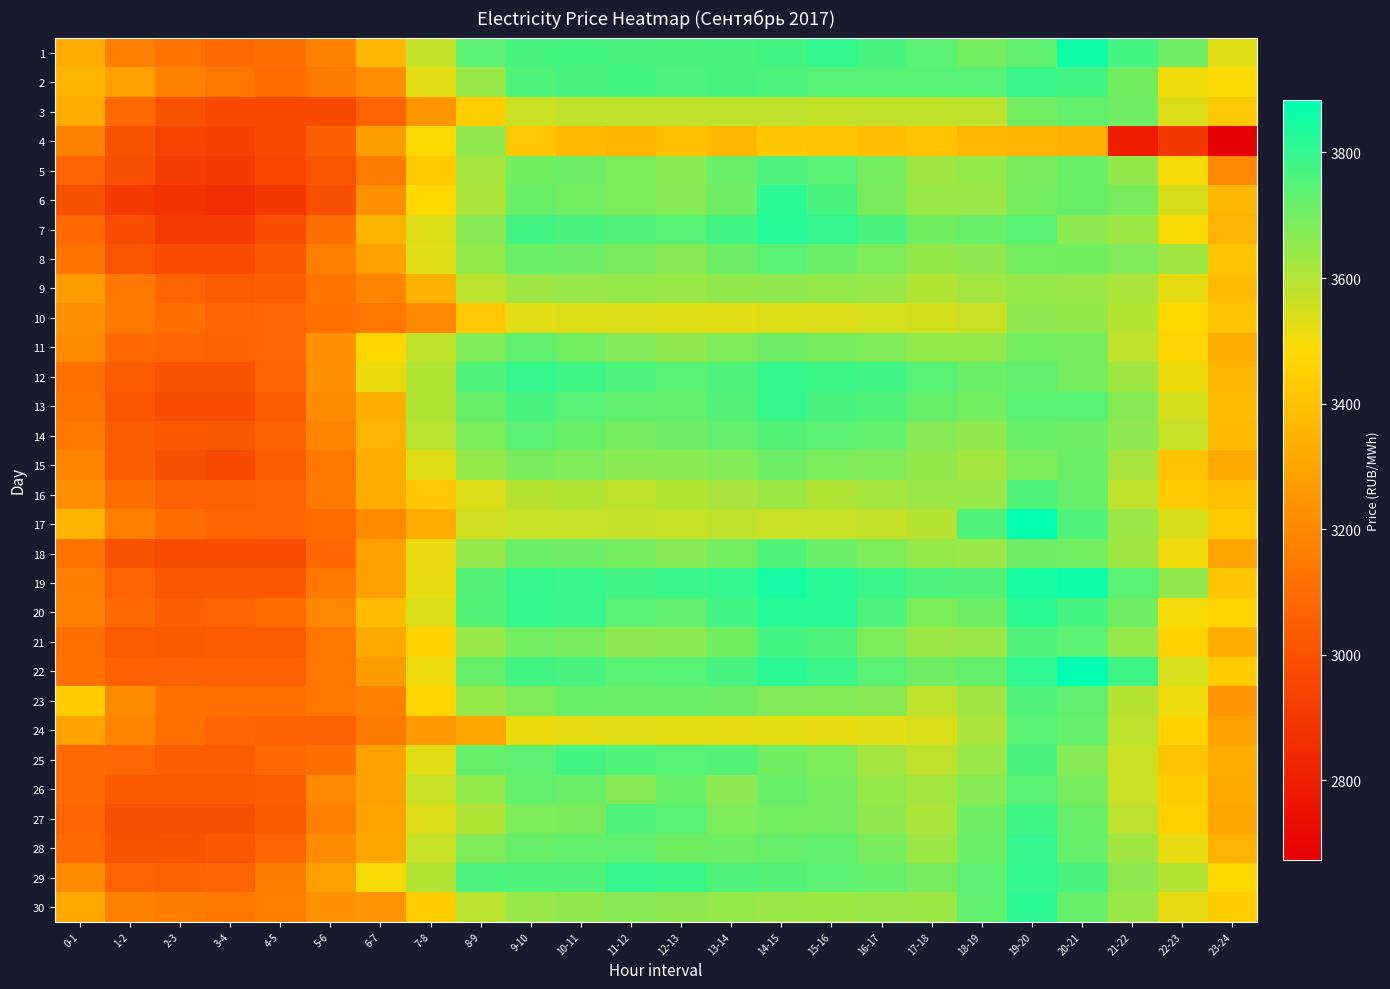

Which category has the highest value across all series?

20-21